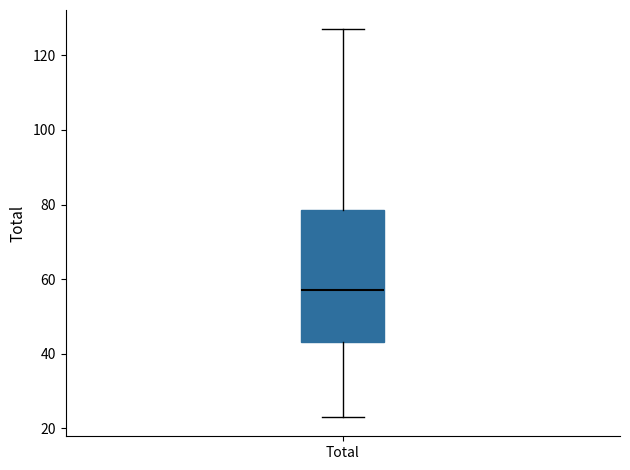

Transcribe this box plot: give where the median line is, the range the box spans, and where the two whiskers end, as read against the y-axis. The values are not printed on the chart, so give them approximately, as read against the axis.

median 58, box 44 to 78, whiskers 24 to 128